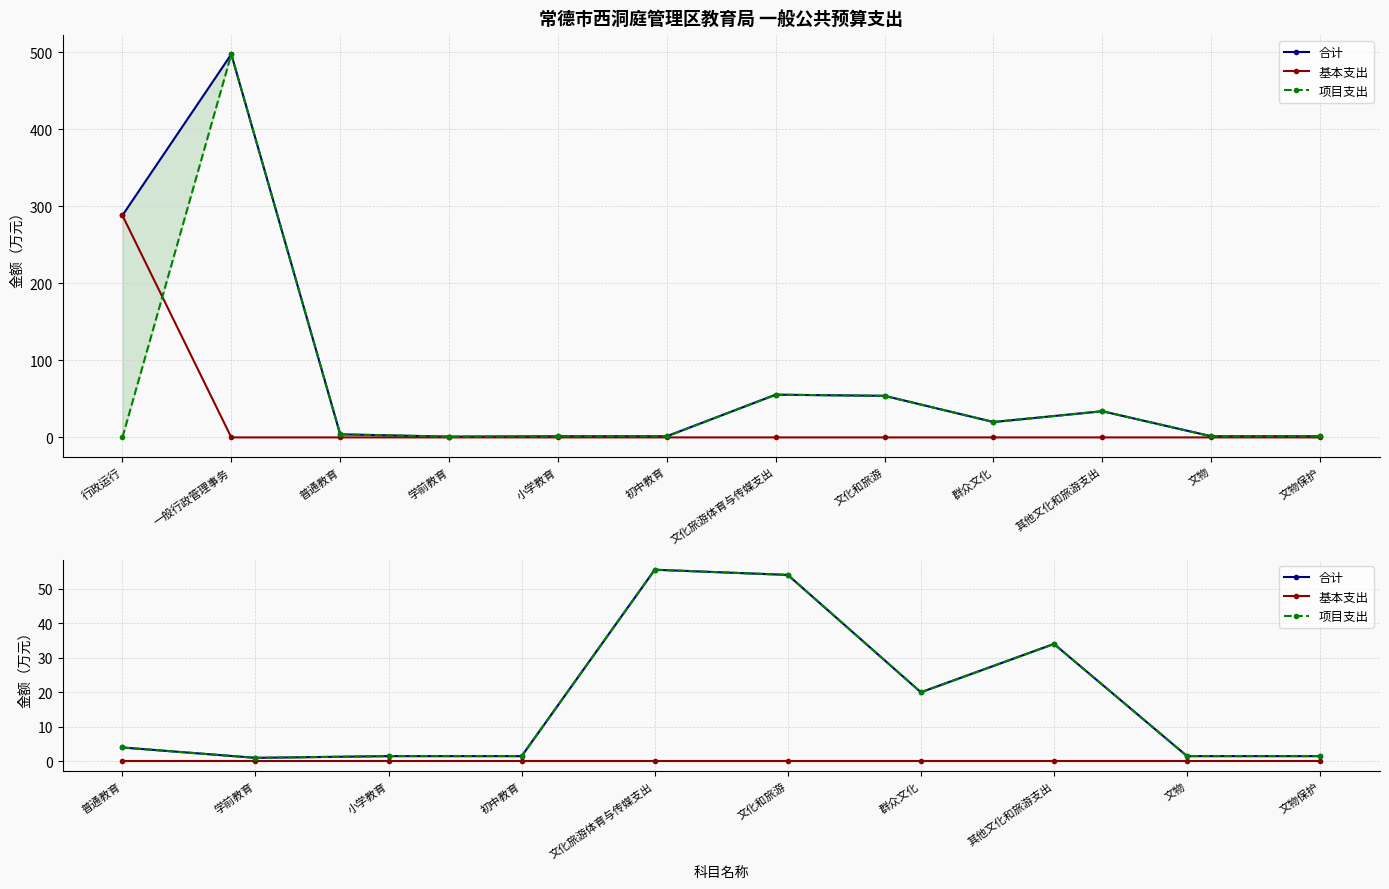

Which has a higher value, 其他文化和旅游支出 or 文物?

其他文化和旅游支出